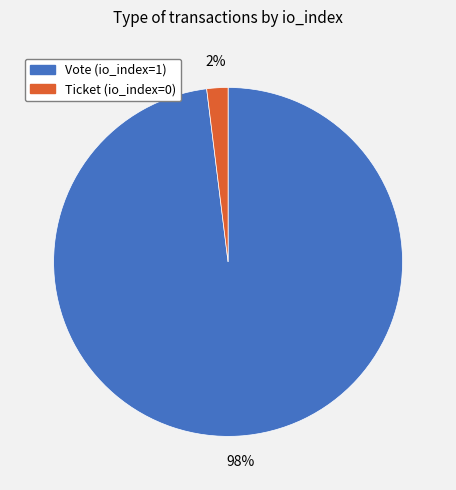

Is it true that Vote is 98% of the pie?

True